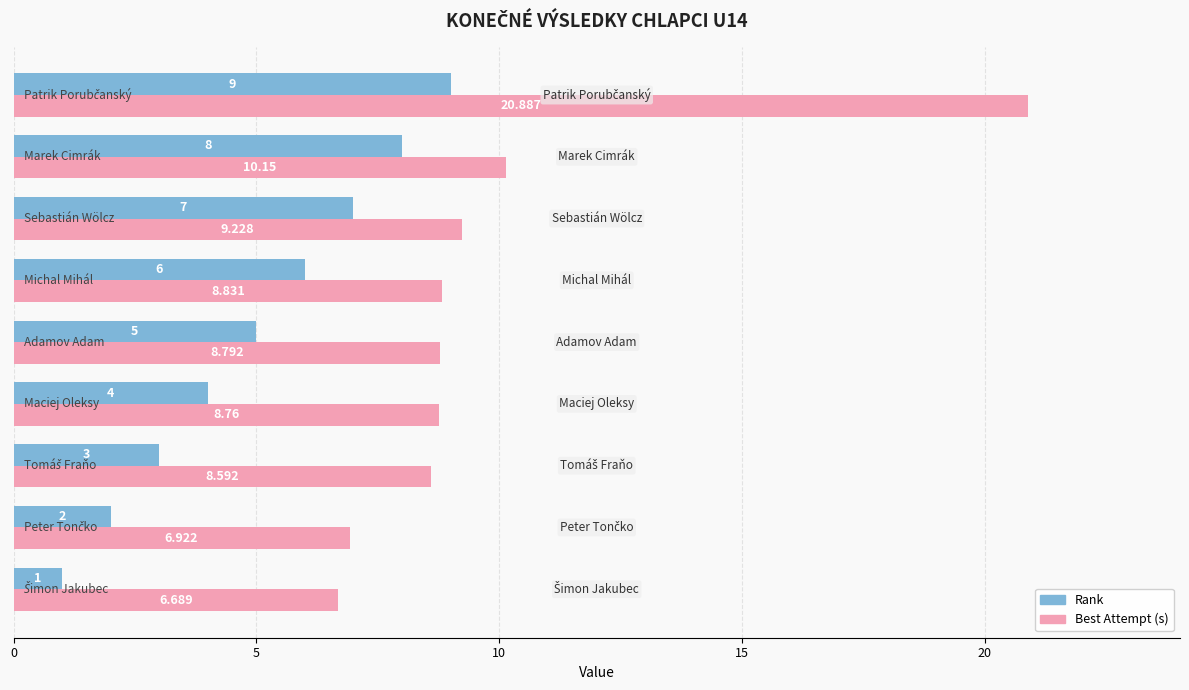

Which series has the largest range (max minus min)?

Best Attempt (s)